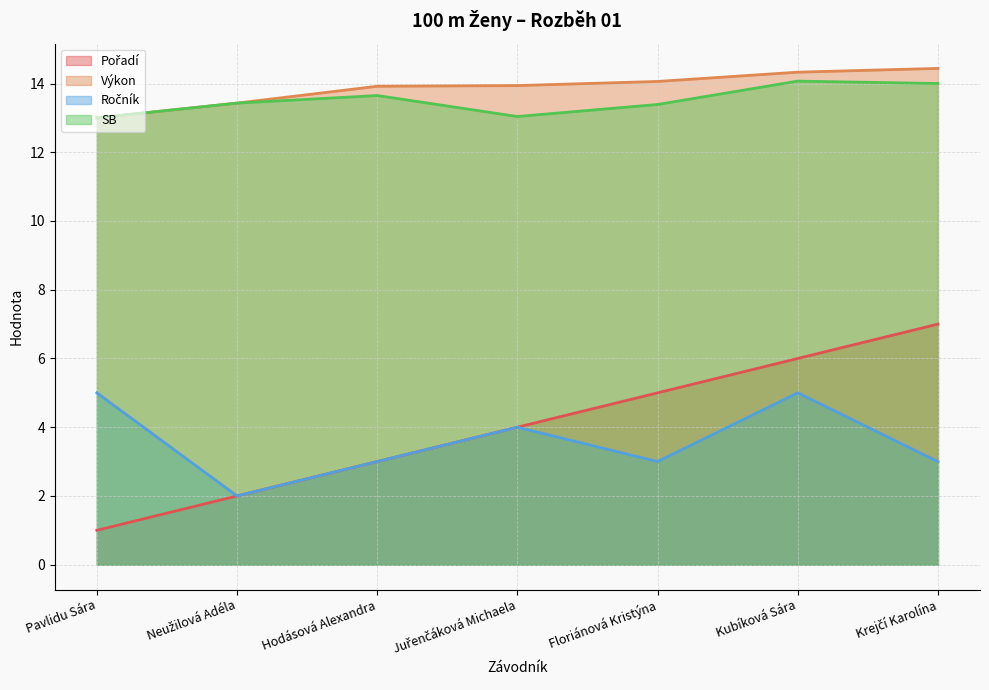

Which category has the highest value across all series?

Krejčí Karolína